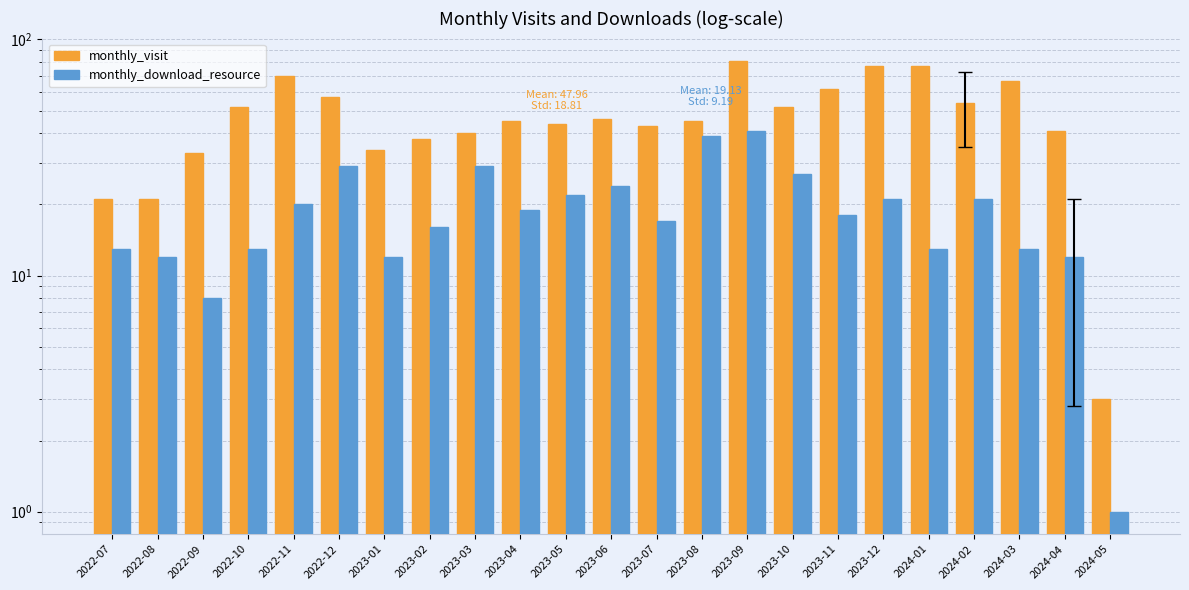

What is the difference between the highest and lowest values at 2022-08?

9